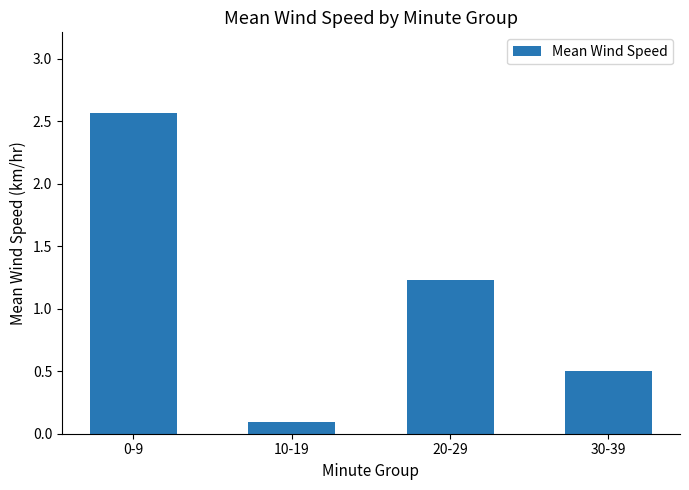

Rank the categories by value from lowest to highest.

10-19, 30-39, 20-29, 0-9